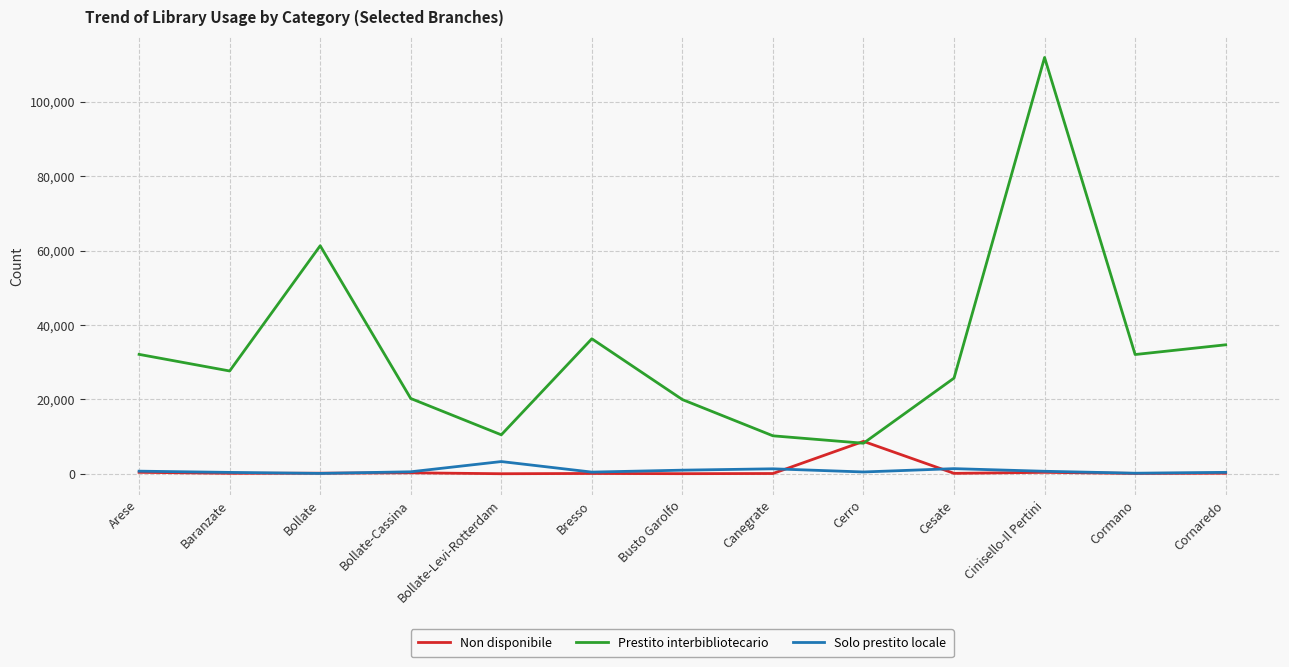

Rank the series by their maximum value, from lowest to highest.

Solo prestito locale, Non disponibile, Prestito interbibliotecario